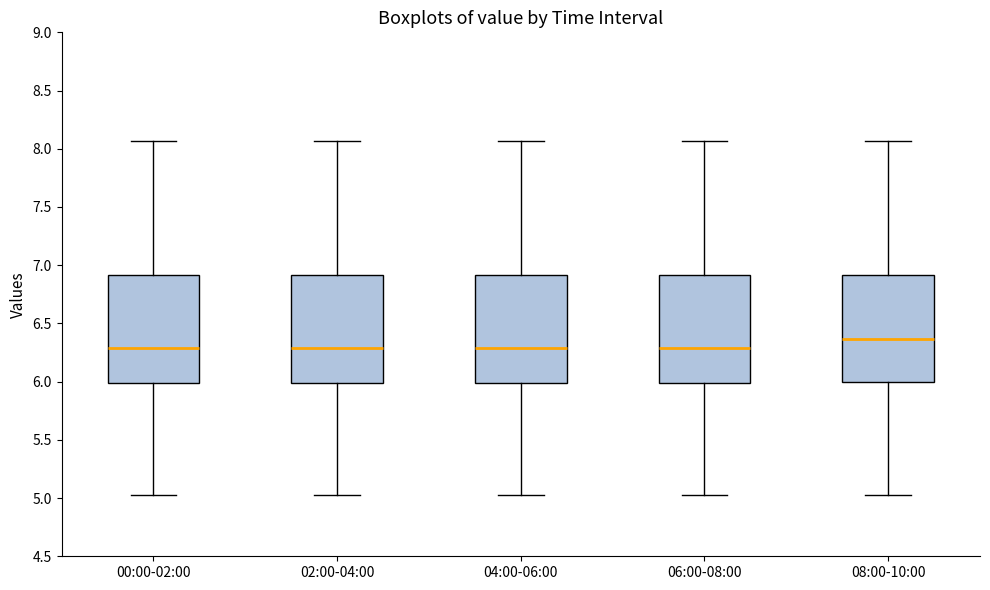

Reading left to right, read every box against the y-axis: the position of its median line, the range the box covers, and the ends of its whiskers. The values are not printed on the chart, so give them approximately, as read against the axis.

00:00-02:00: median 6.30, box 6.00 to 6.90, whiskers 5.05 to 8.05
02:00-04:00: median 6.30, box 6.00 to 6.90, whiskers 5.05 to 8.05
04:00-06:00: median 6.30, box 6.00 to 6.90, whiskers 5.05 to 8.05
06:00-08:00: median 6.30, box 6.00 to 6.90, whiskers 5.05 to 8.05
08:00-10:00: median 6.35, box 6.00 to 6.90, whiskers 5.05 to 8.05